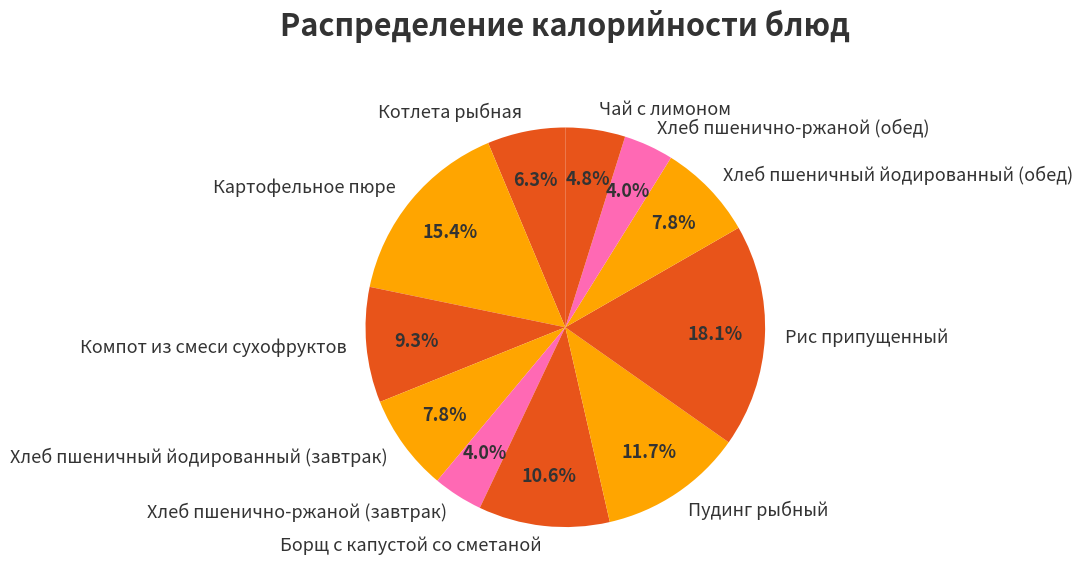

To the nearest percent, what percentage of the pie is Хлеб пшенично-ржаной (обед)?

4%